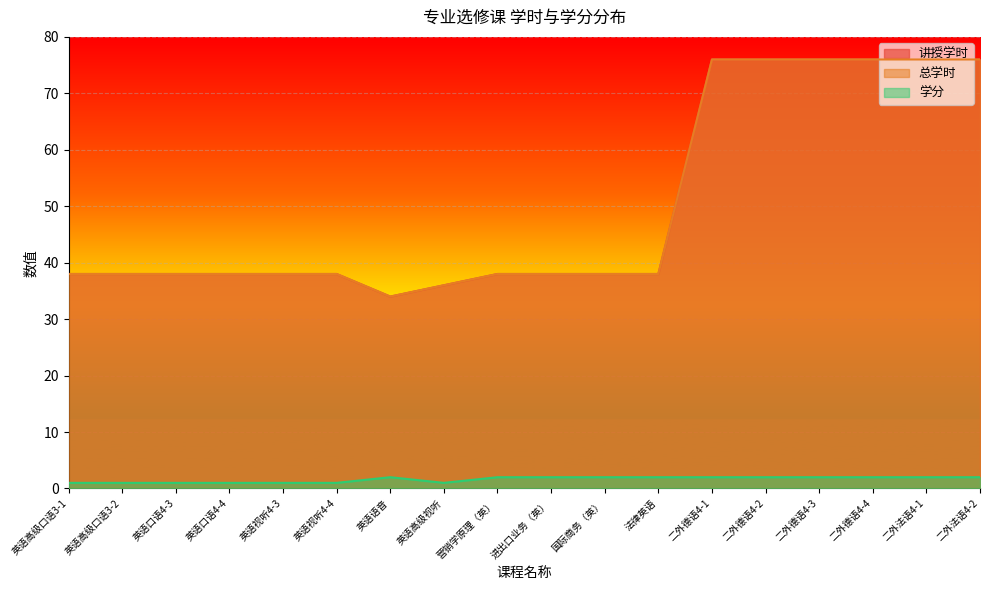

Where is the first local minimum for 学分?

英语高级视听